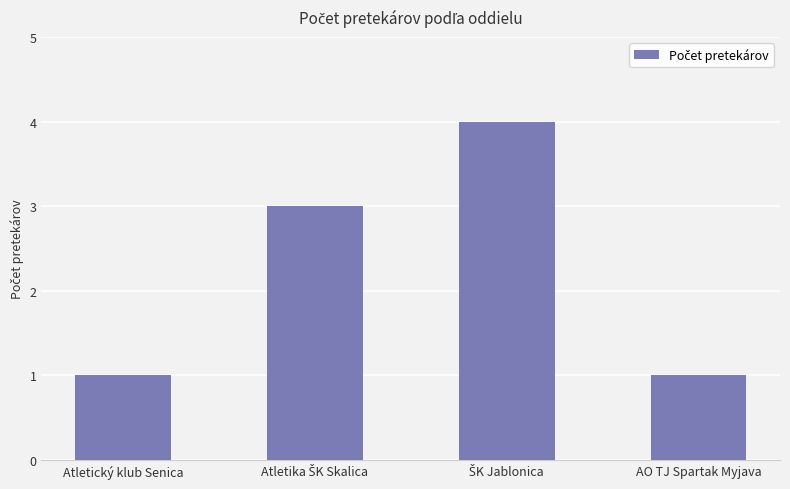

Reading left to right, transcribe all the data shown in this chart.

1	3	4	1